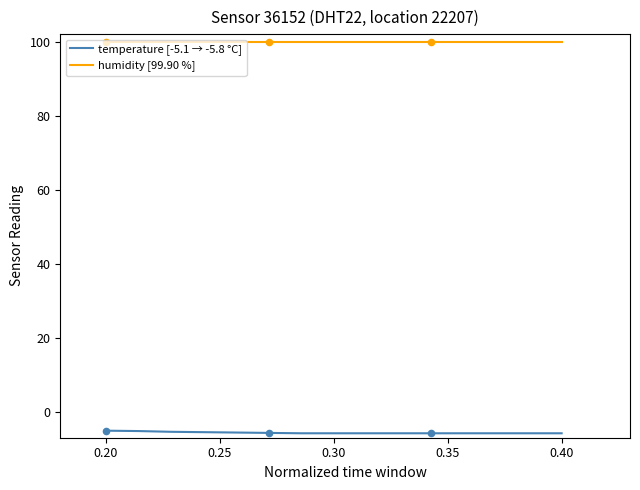

List the series in order of their peak value, highest first.

humidity [99.90 %], temperature [-5.1 → -5.8 °C]